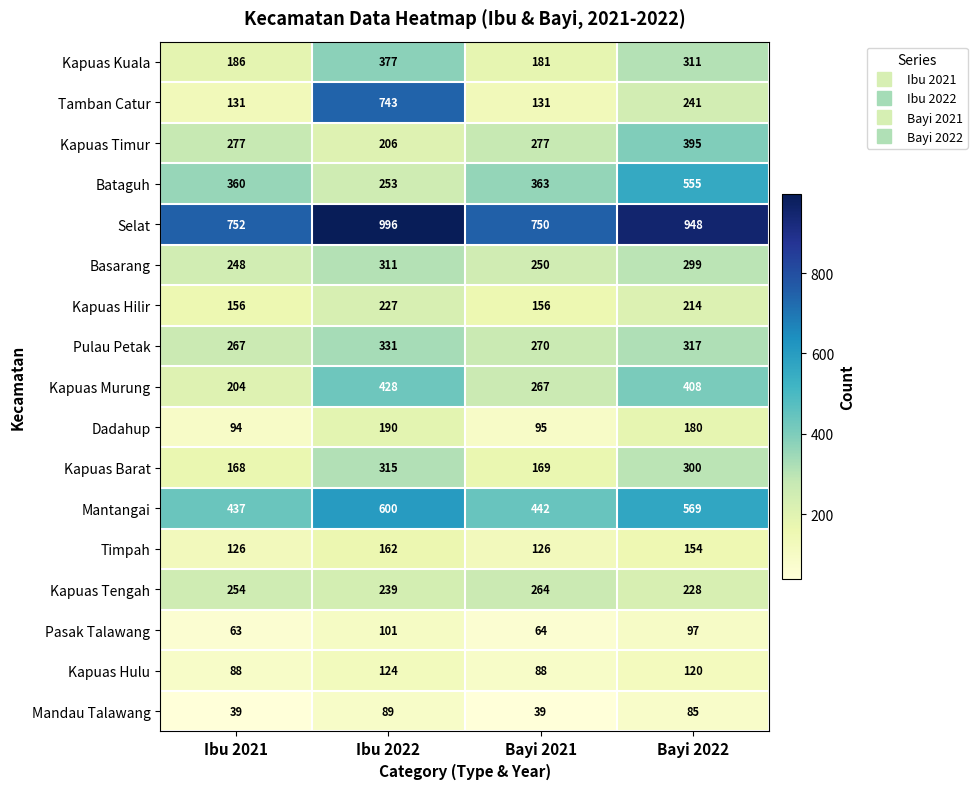

What is the average value of the Kapuas Hilir series?

188